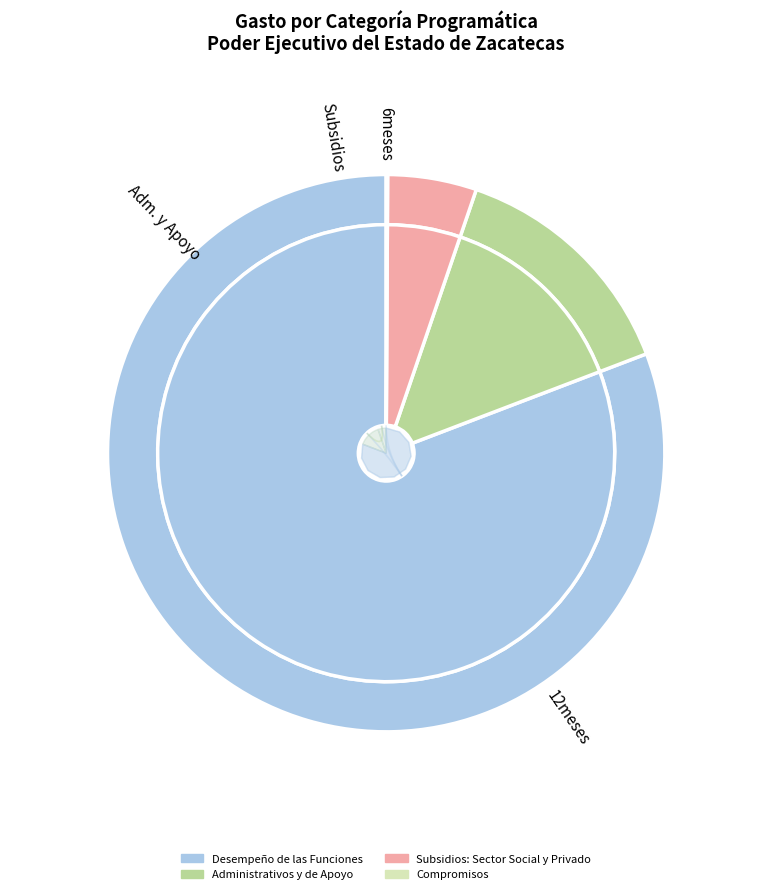

How many segments does this pie chart have?

4